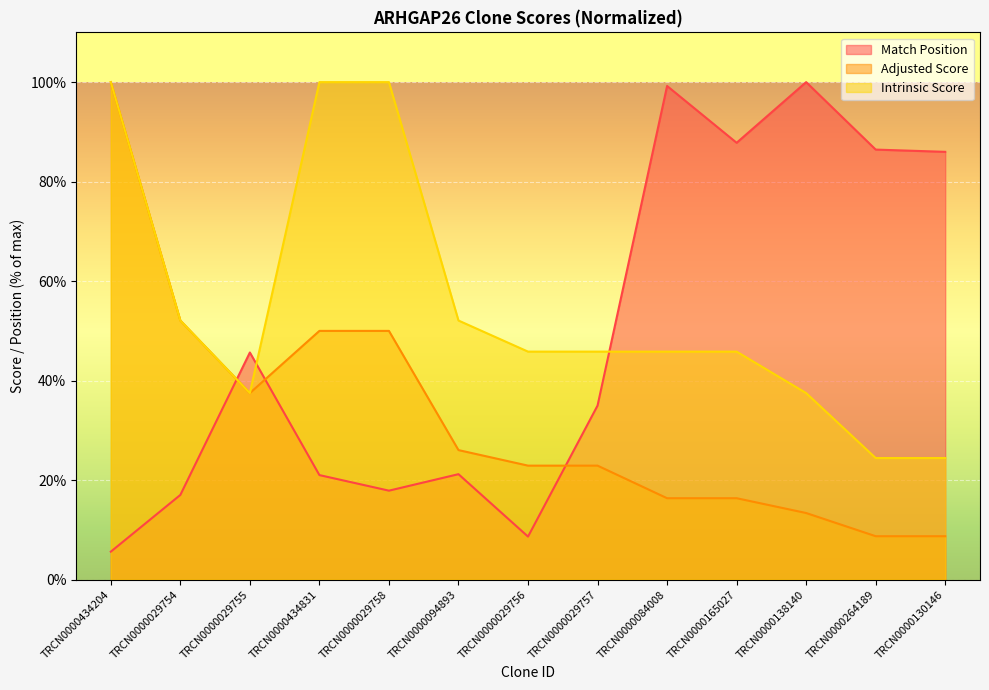

Which label corresponds to the largest value in the chart?

TRCN0000138140